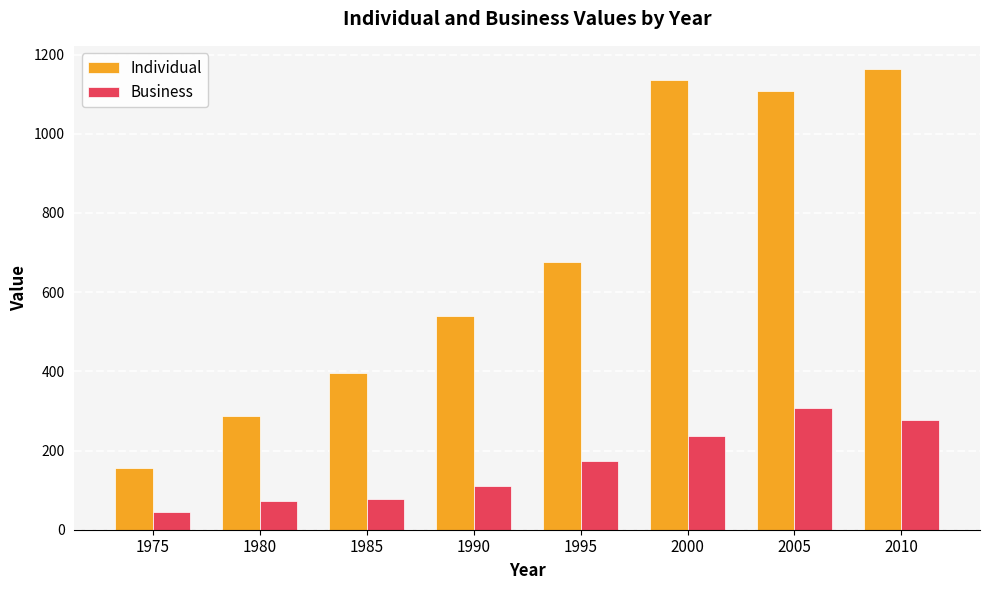

At which category is the sum across all series the highest?

2010